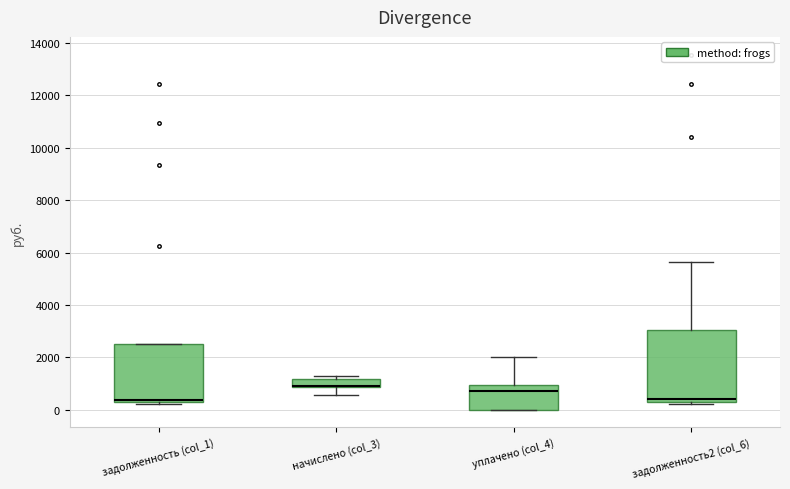

Reading left to right, read every box against the y-axis: the position of its median line, the range the box covers, and the ends of its whiskers. The values are not printed on the chart, so give them approximately, as read against the axis.

задолженность (col_1): median 400 (just above the box's lower edge), box 400 to 2600, whiskers 200 to 2600
начислено (col_3): median 1000 (drawn on the box's lower edge), box 800 to 1200, whiskers 600 to 1200 (just above the box's upper edge)
уплачено (col_4): median 800, box 0 to 1000, whiskers 0 to 2000
задолженность2 (col_6): median 400, box 200 to 3000, whiskers 200 (just below the box's lower edge) to 5600